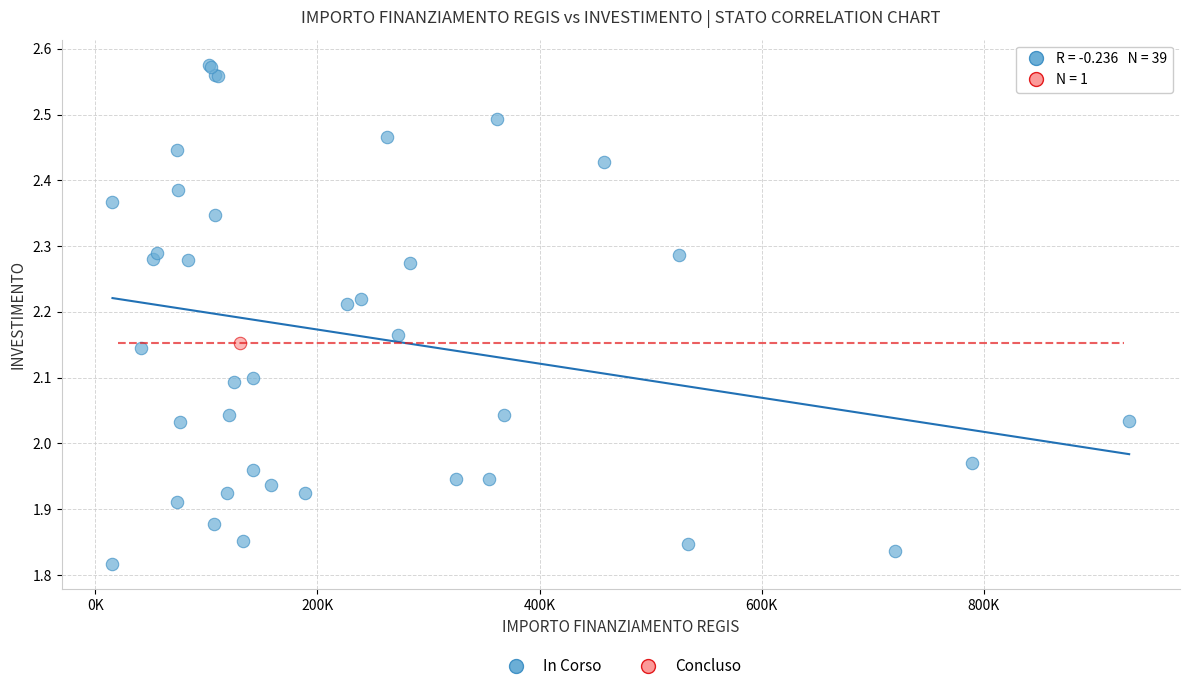

What are all the series names shown in the legend?

In Corso, Concluso